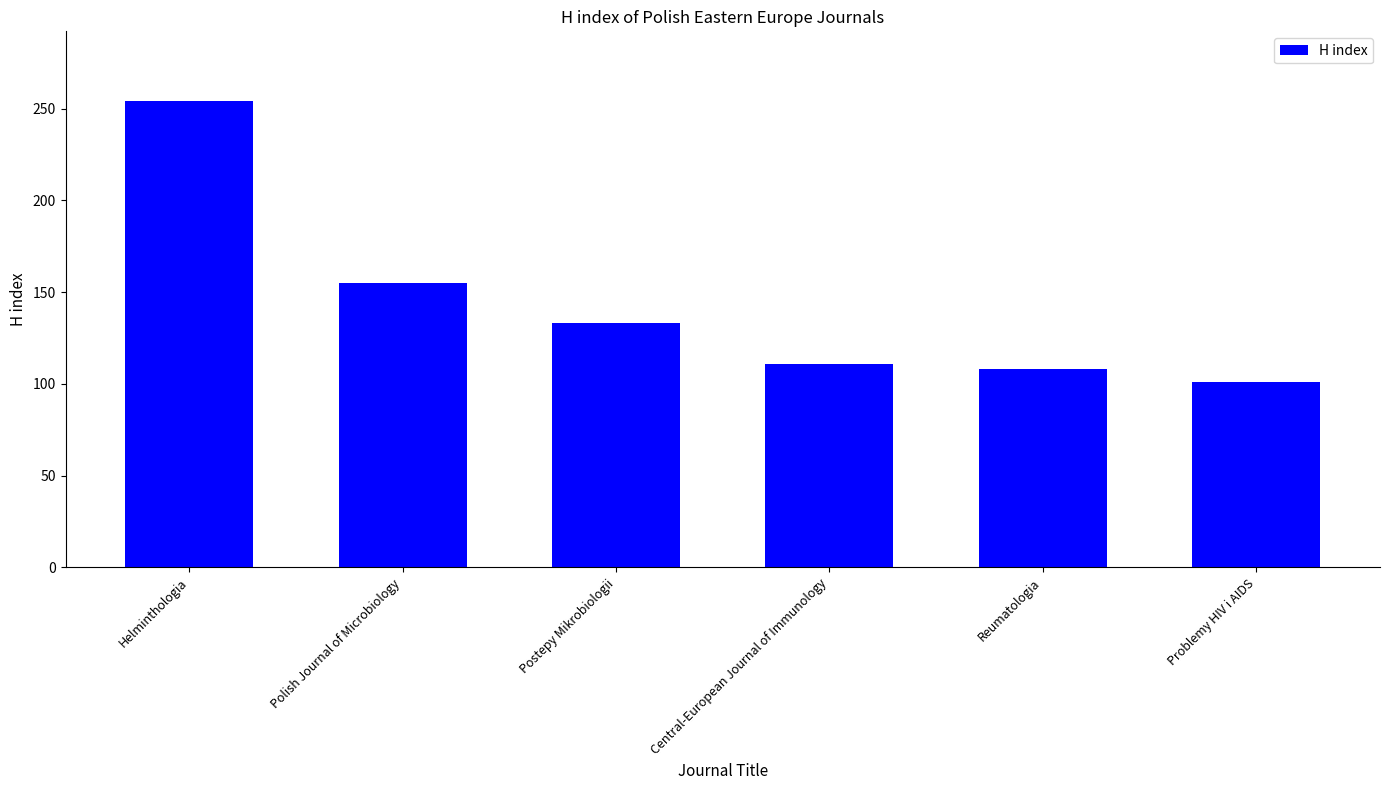

What is the label of the 4th bar from the left?

Central-European Journal of Immunology